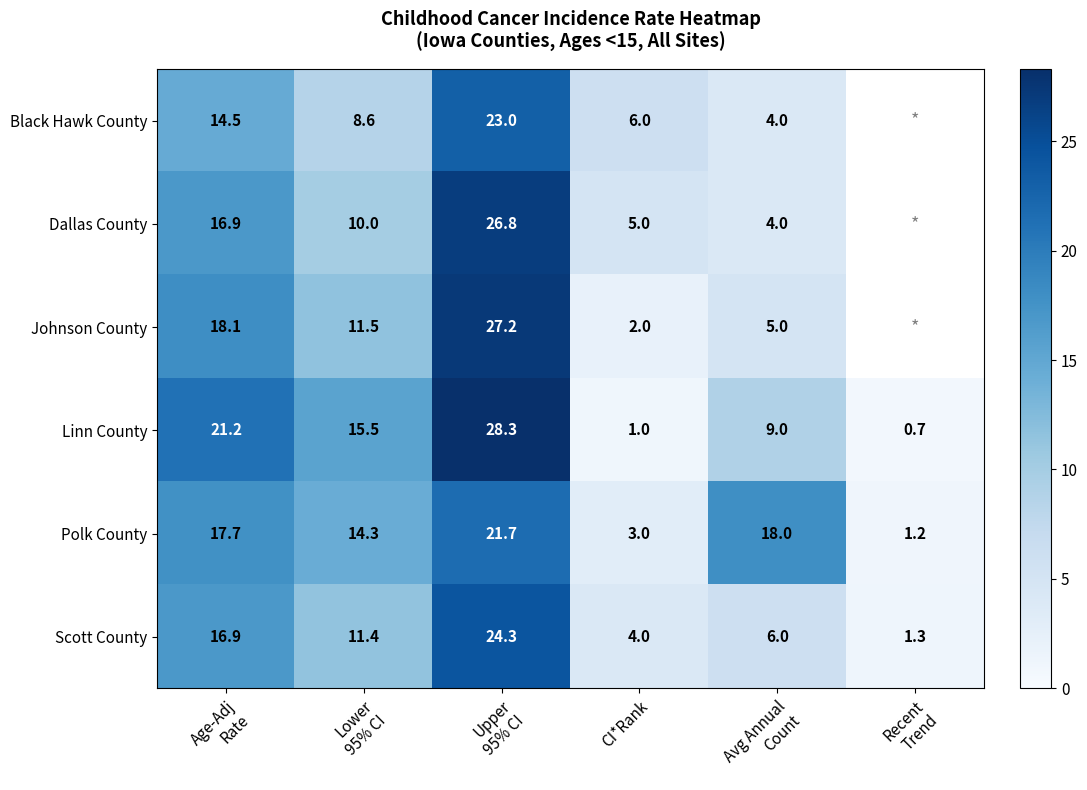

Which category has the lowest value across all series?

Recent
Trend